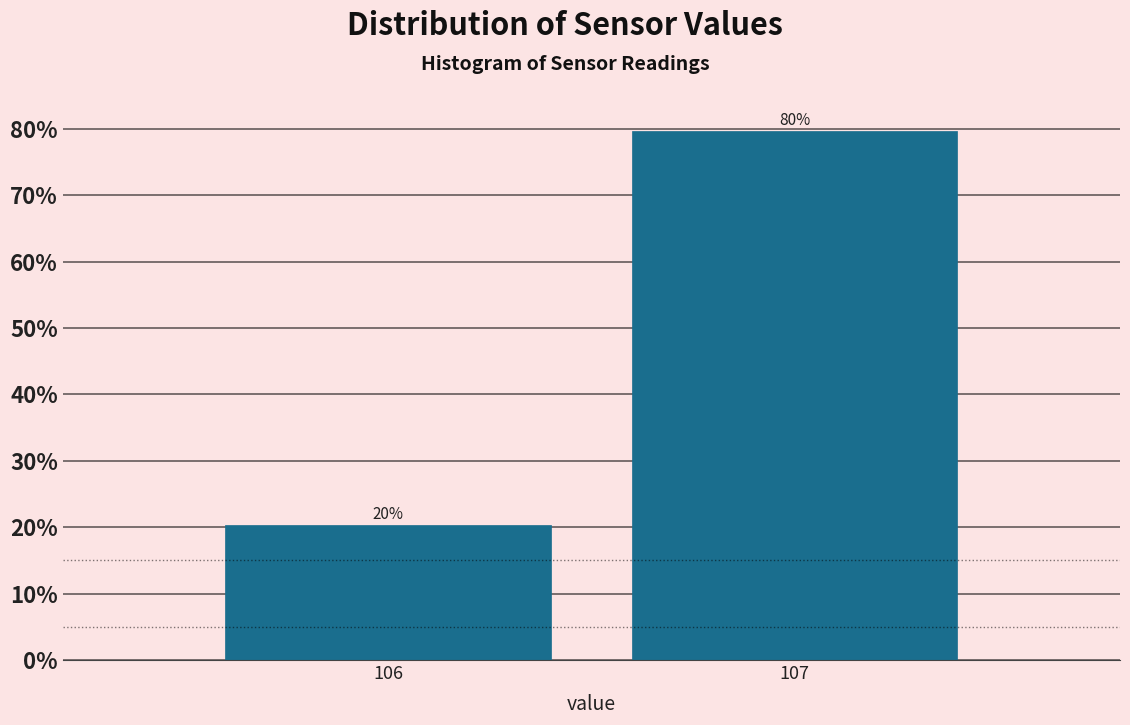

Rank the categories by value from lowest to highest.

106, 107